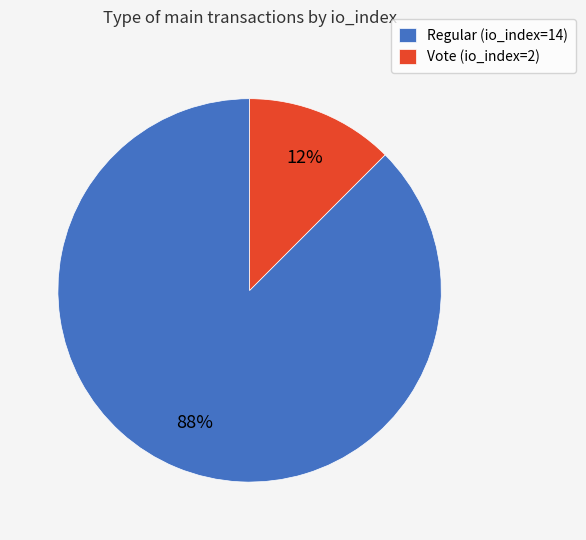

Between Vote (io_index=2) and Regular (io_index=14), which is larger?

Regular (io_index=14)